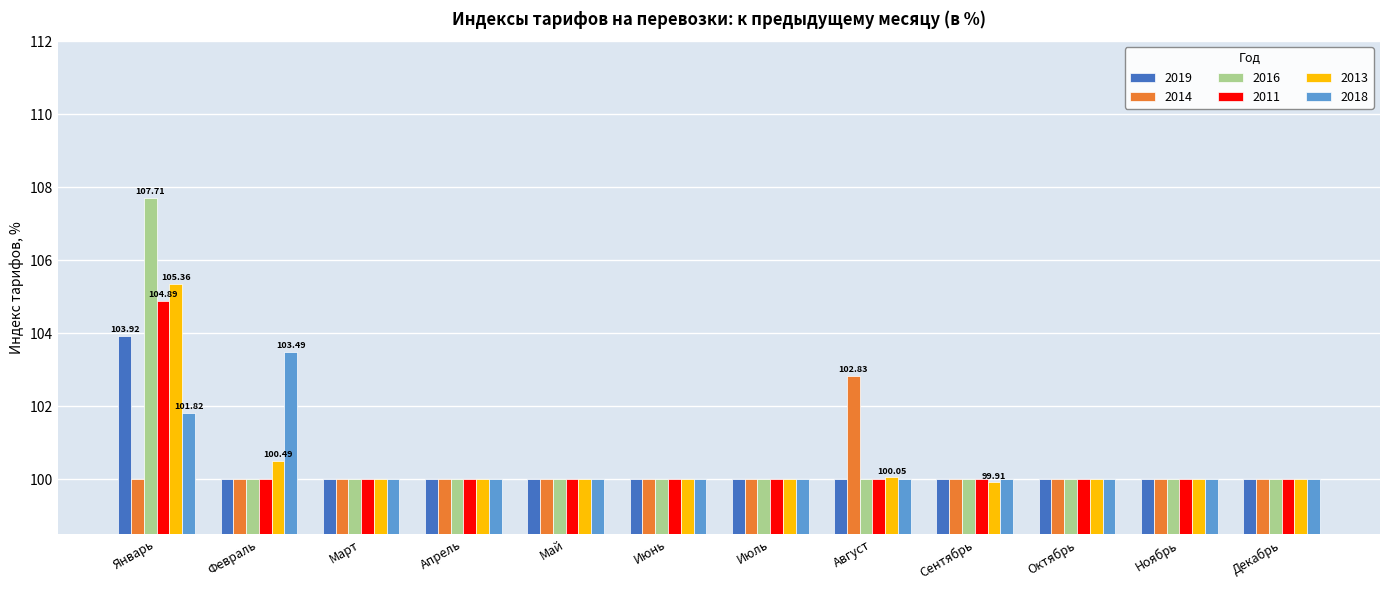

What is the sum of all 2013 values?

1205.8